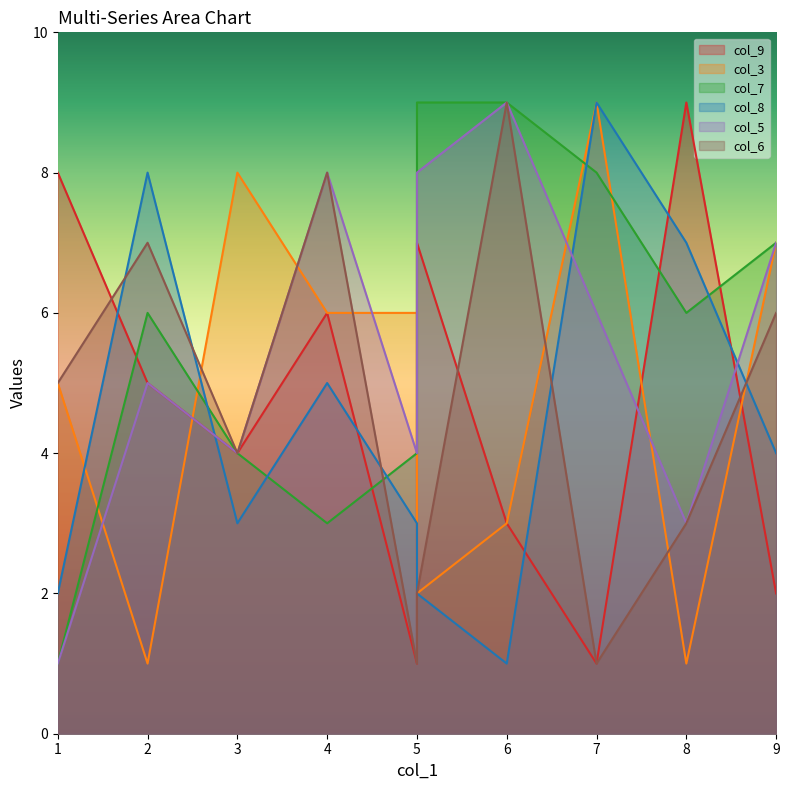

At 2, list the series in order from largest to smallest.

col_8, col_6, col_7, col_9, col_5, col_3